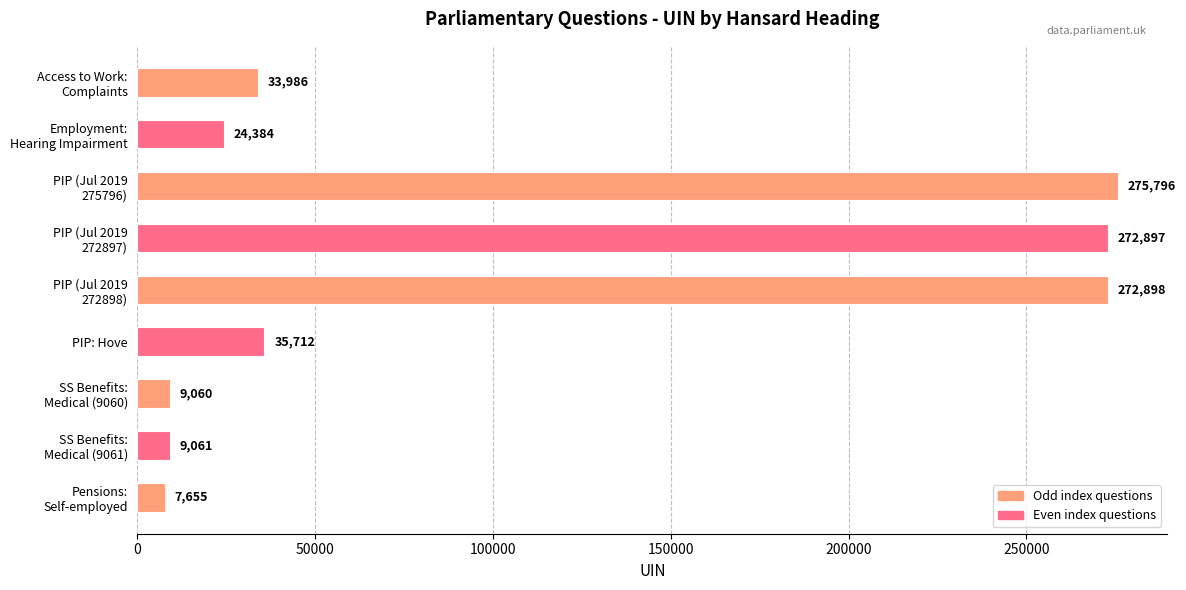

Where is the data nearest to the value 141725?

PIP: Hove